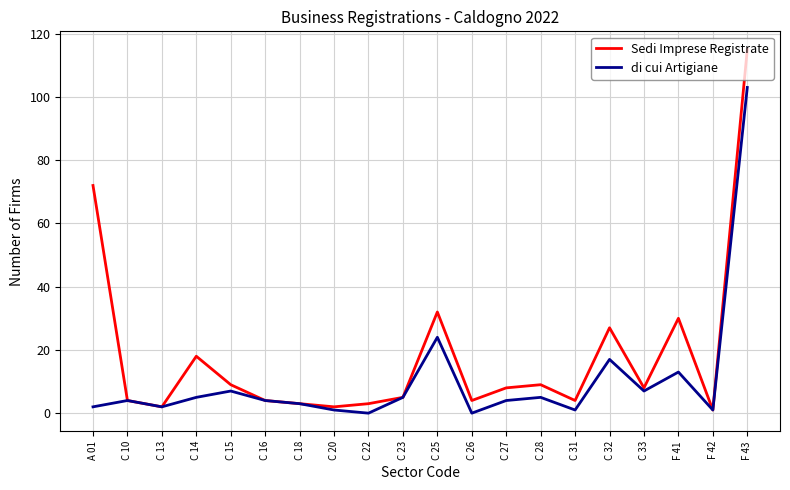

Reading right to left, transcribe all the data shown in this chart.

Sedi Imprese Registrate: 115	1	30	8	27	4	9	8	4	32	5	3	2	3	4	9	18	2	4	72
di cui Artigiane: 103	1	13	7	17	1	5	4	0	24	5	0	1	3	4	7	5	2	4	2